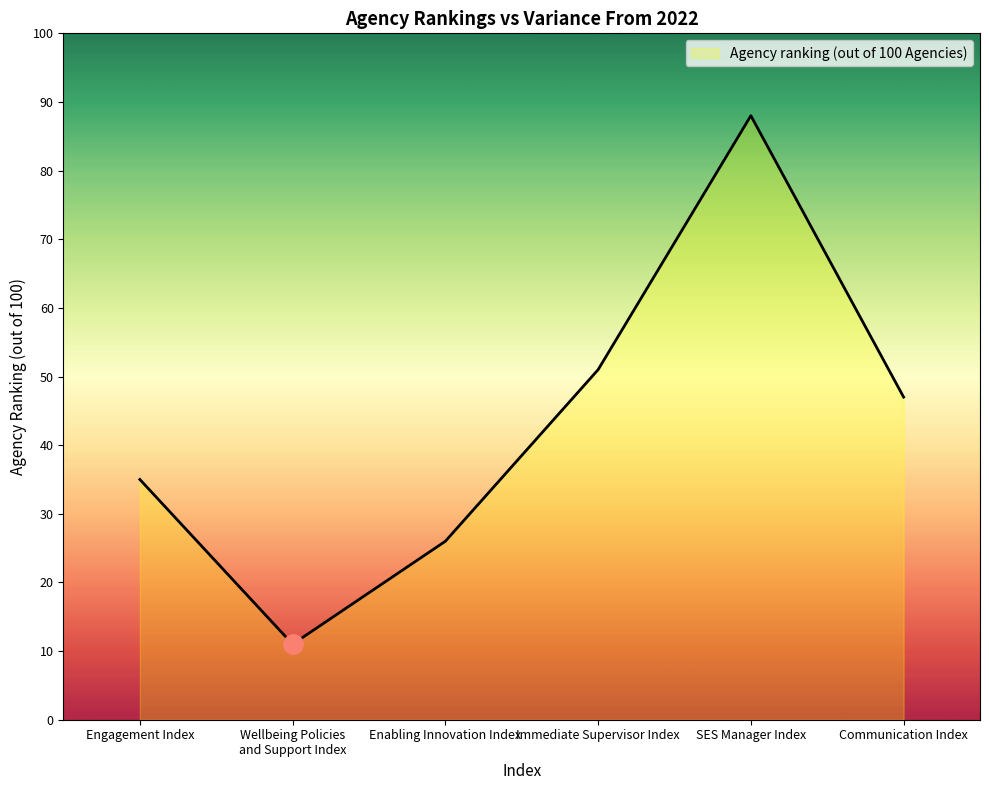

What is the greatest value displayed?

88